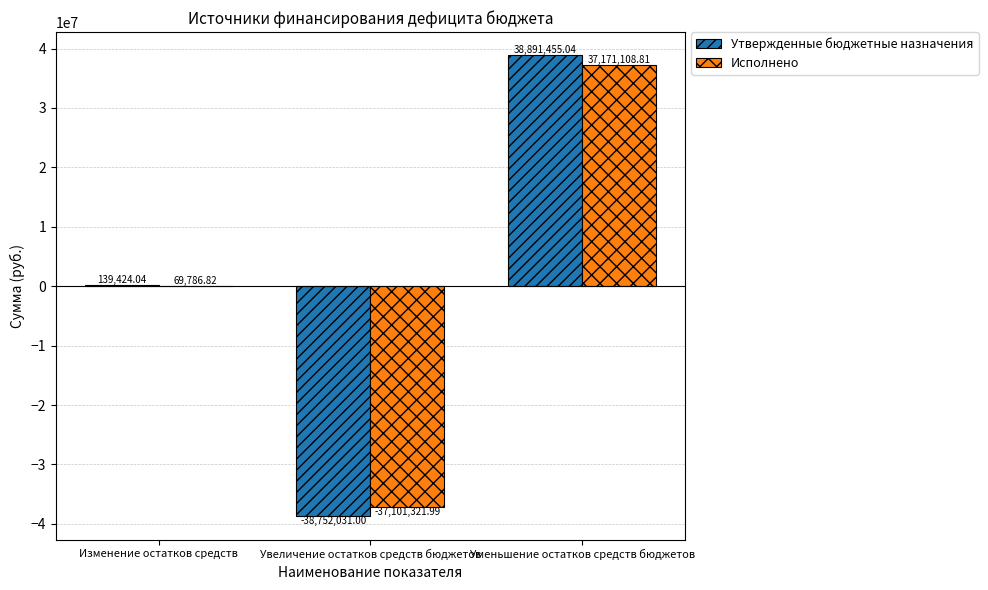

Are the bars horizontal?

No